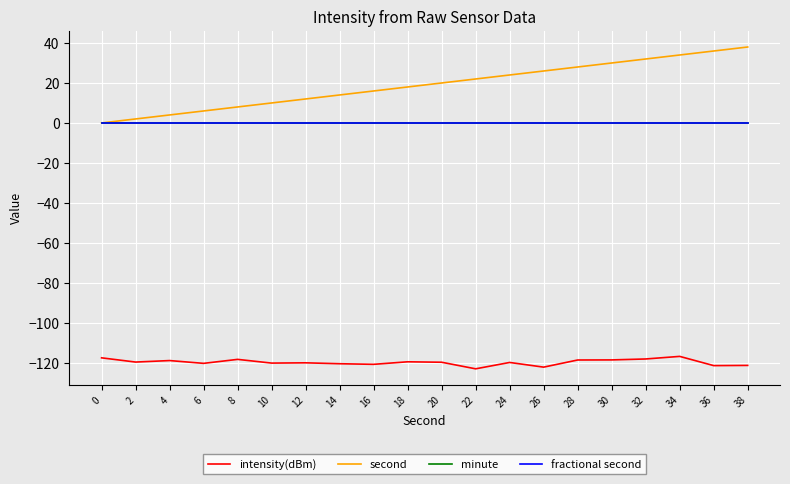

What is the spread (max minus min) of values at 22?

145.0